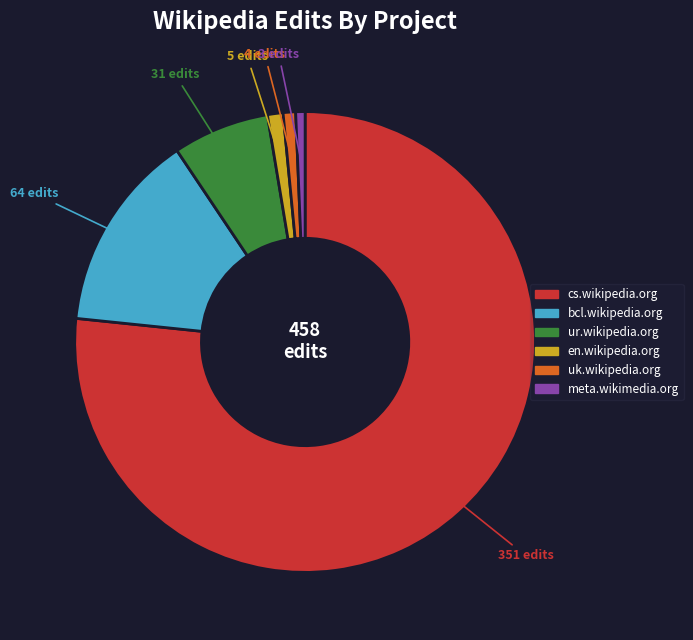

How many segments does this pie chart have?

6